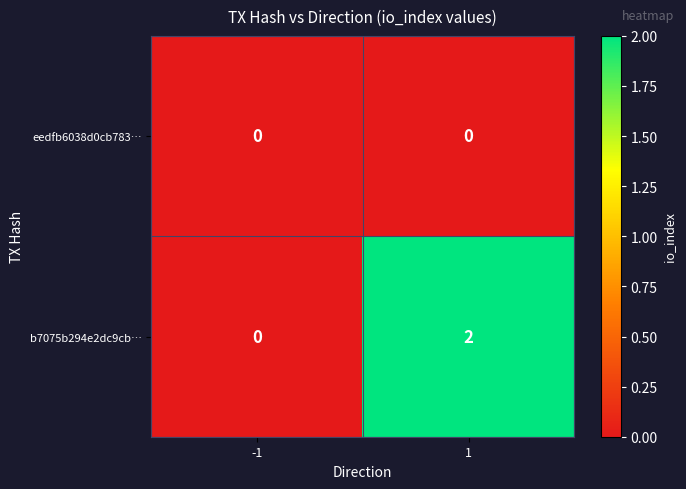

Rank the series by their maximum value, from highest to lowest.

b7075b294e2dc9cb…, eedfb6038d0cb783…